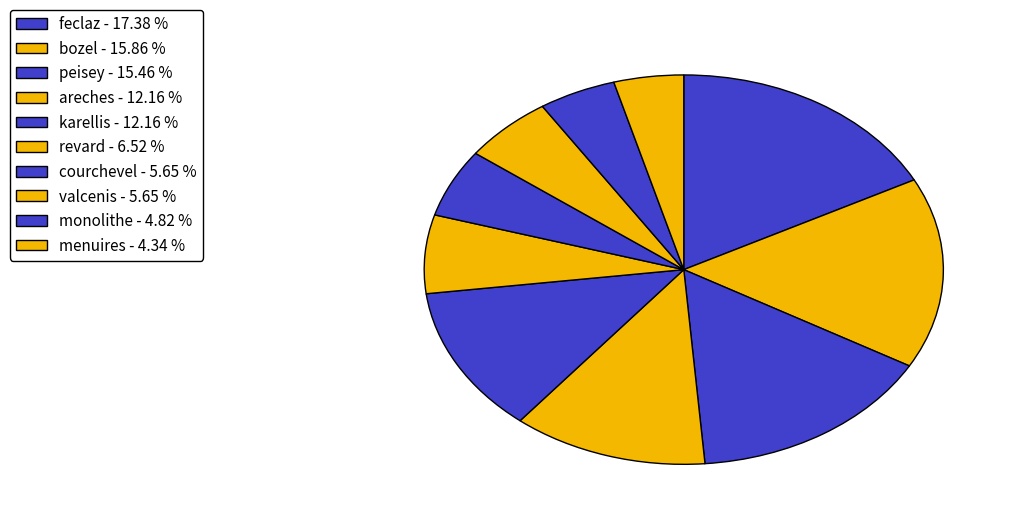

How many slices are in this pie chart?

10